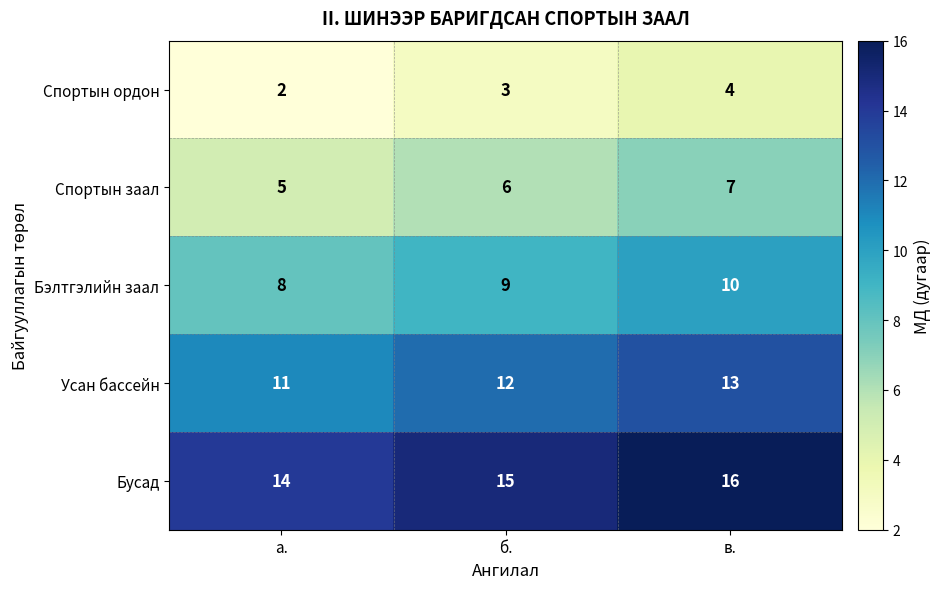

What is the average value of the Усан бассейн series?

12